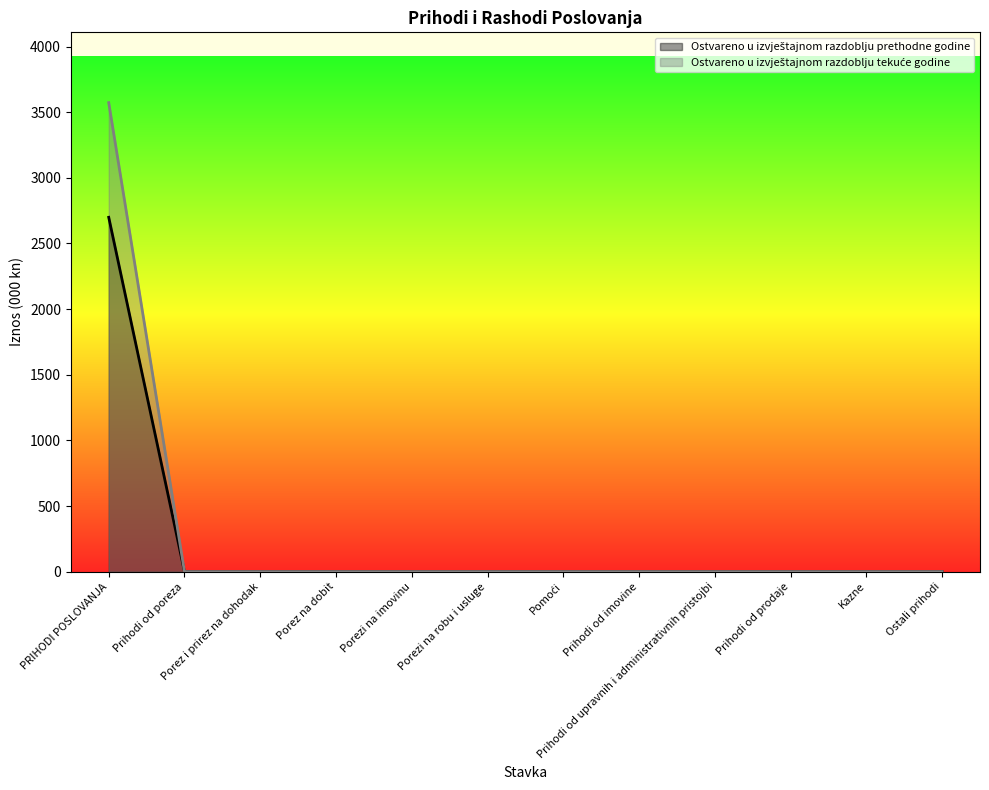

Does the chart have visible grid lines?

No